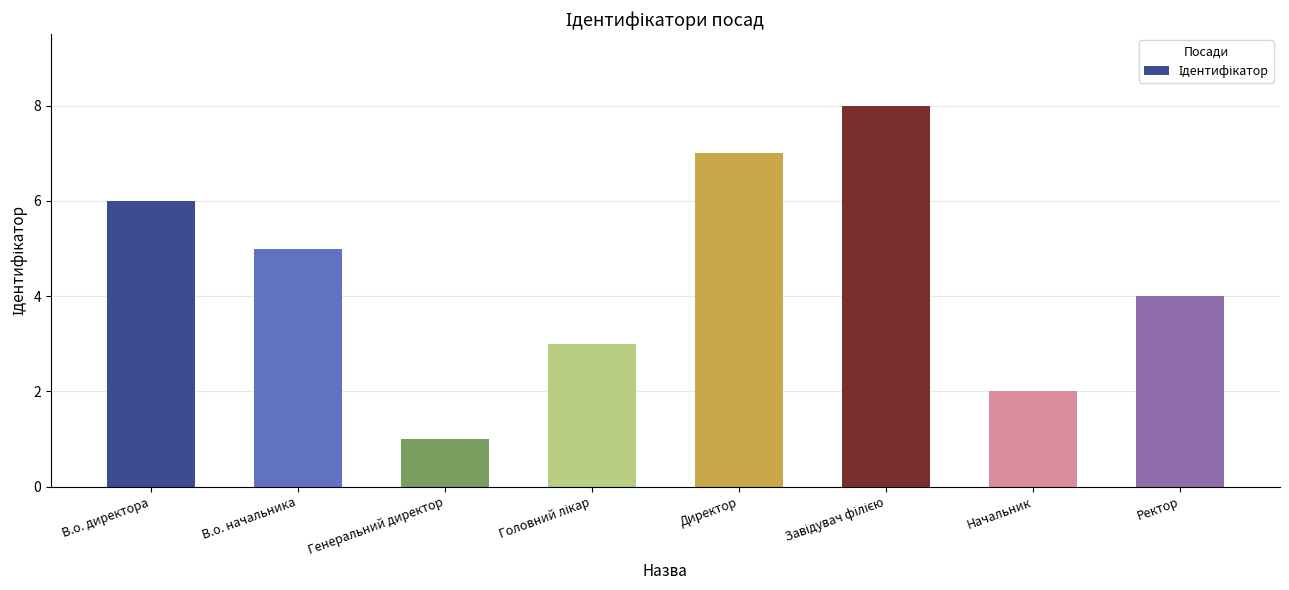

What is the approximate value at В.о. начальника?

5